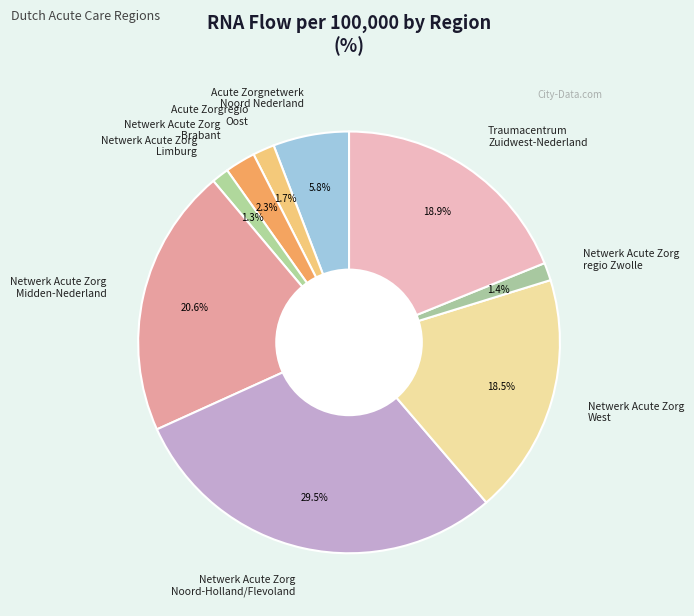

Combined, what portion of the pie is Netwerk Acute Zorg regio Zwolle and Netwerk Acute Zorg Midden-Nederland?

22.0%